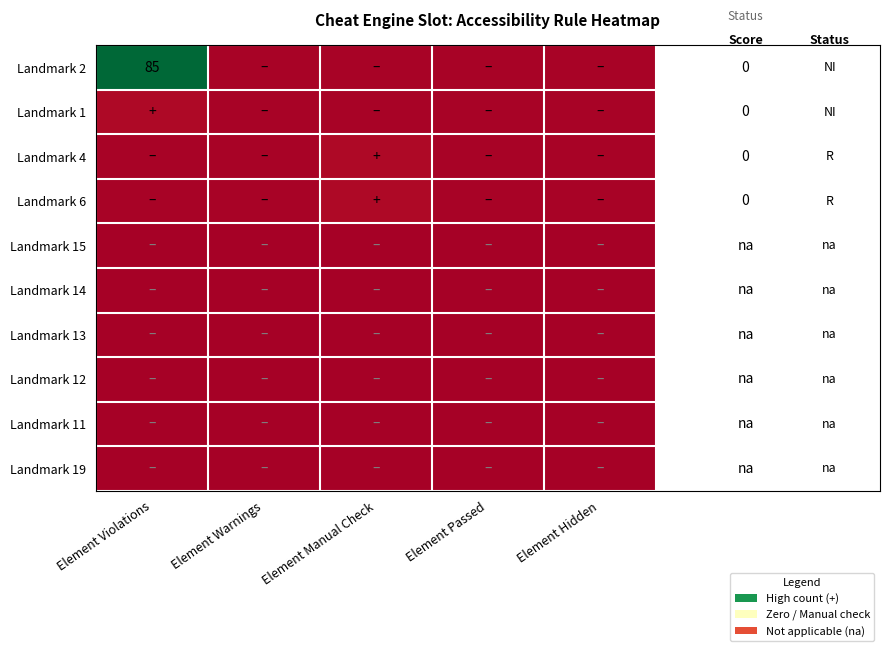

Which series has the widest spread of values?

Landmark 2